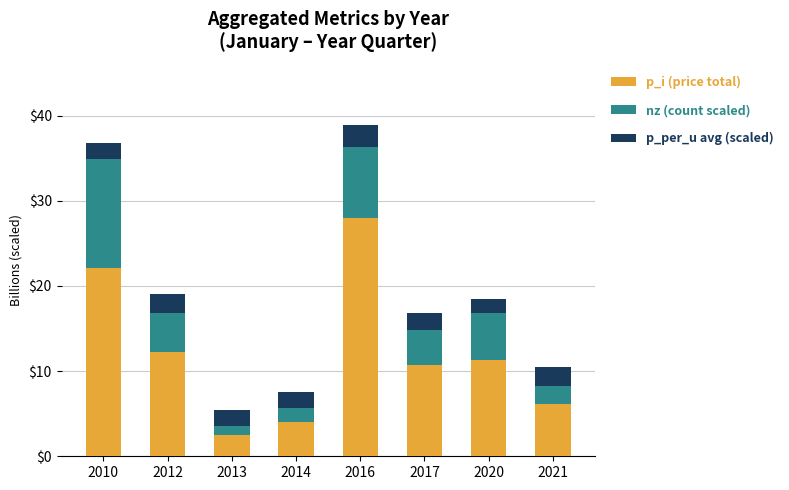

Which series has the widest spread of values?

p_i (price total)